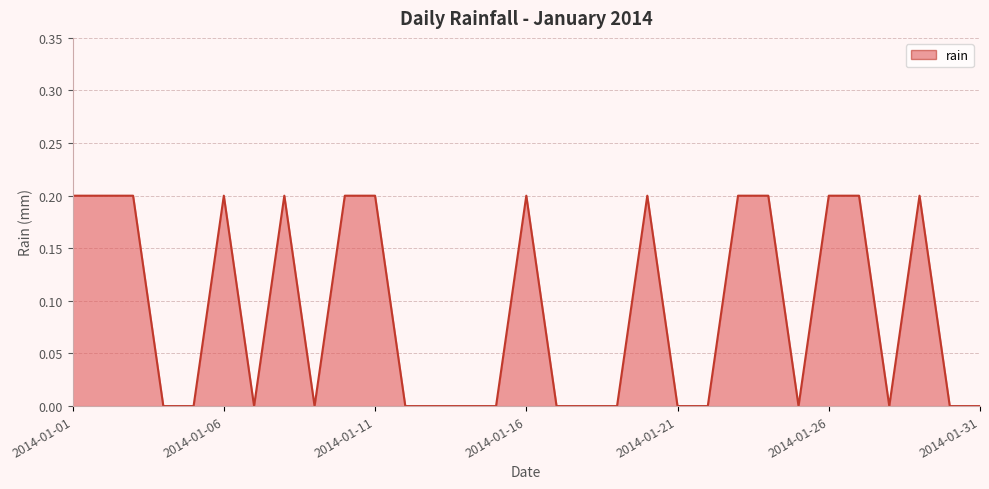

How many interior local valleys (lower than both neighbors) does the data have?

4